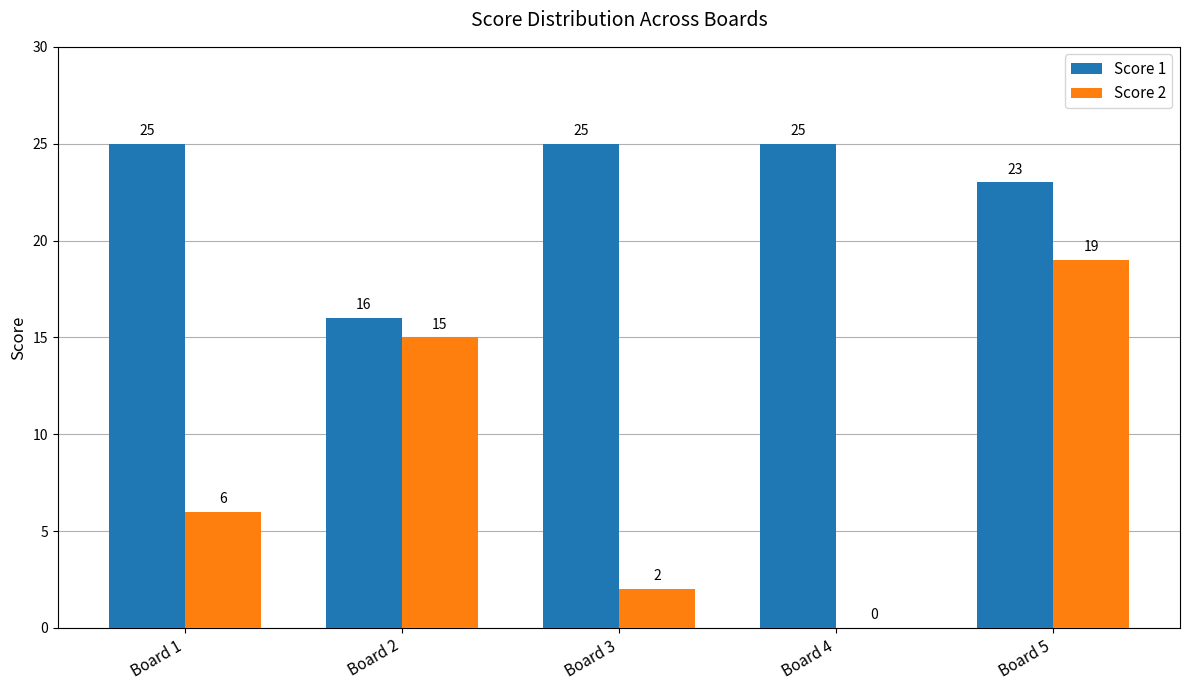

At which label is Score 2 closest to 9?

Board 1